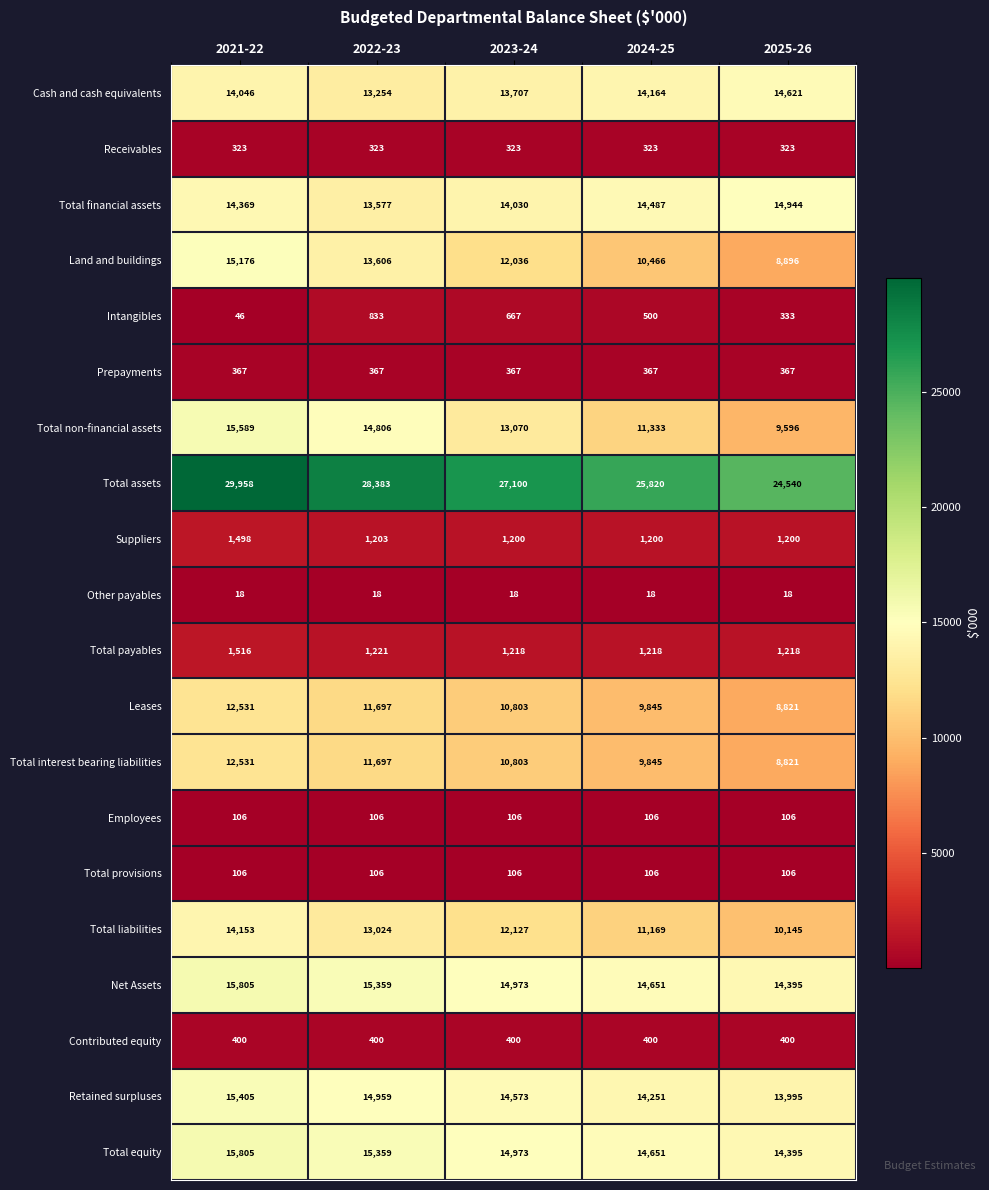

Is it true that Suppliers equals 805 at 2025-26?

False